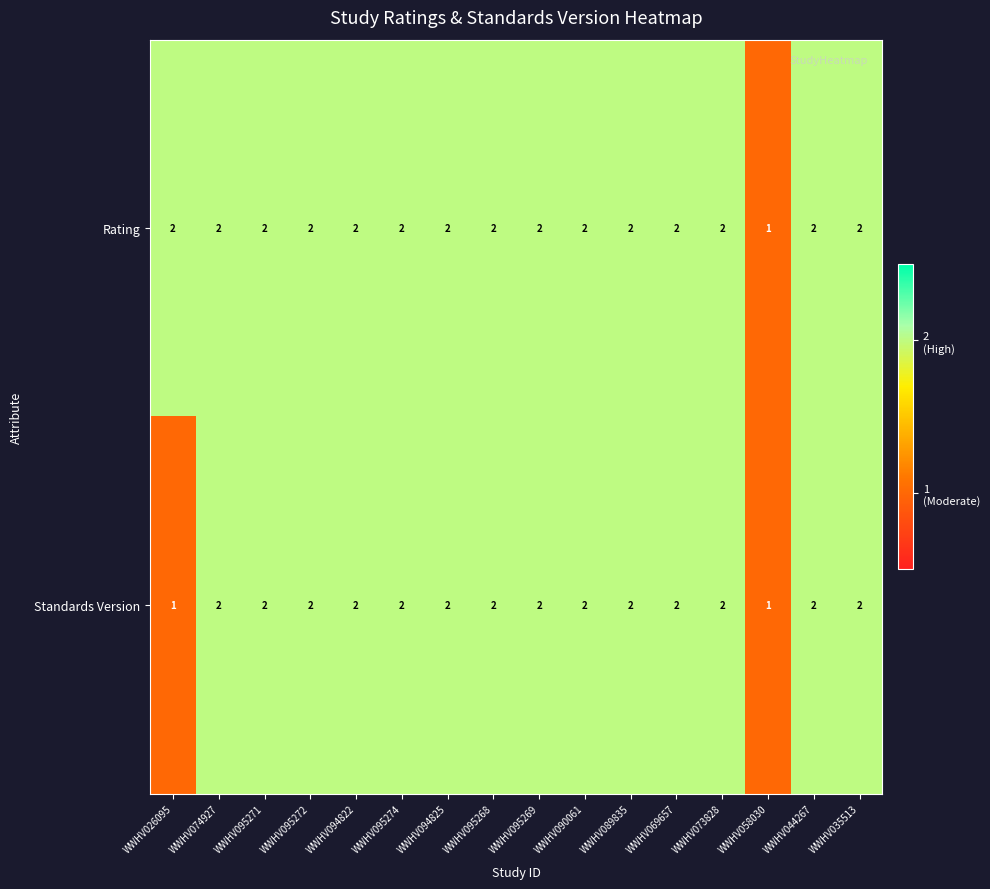

Count the Standards Version values in the range 2 to 3.

14